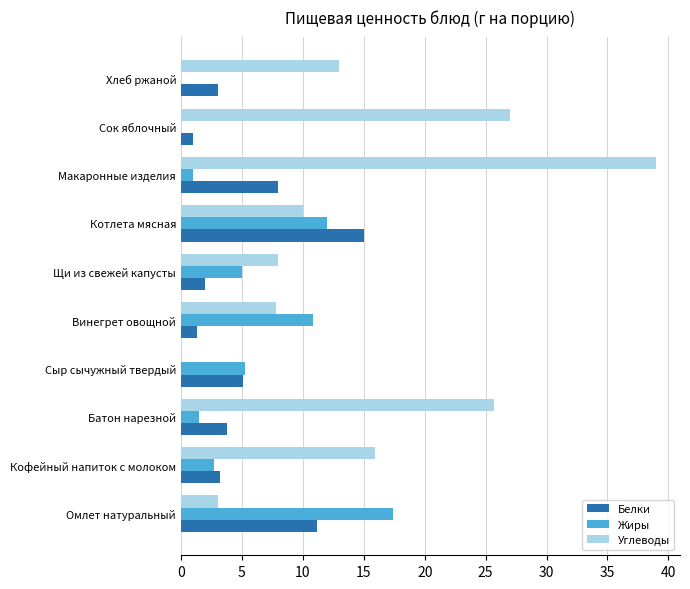

True or false: Белки has a value of 2.0 at Щи из свежей капусты.

True